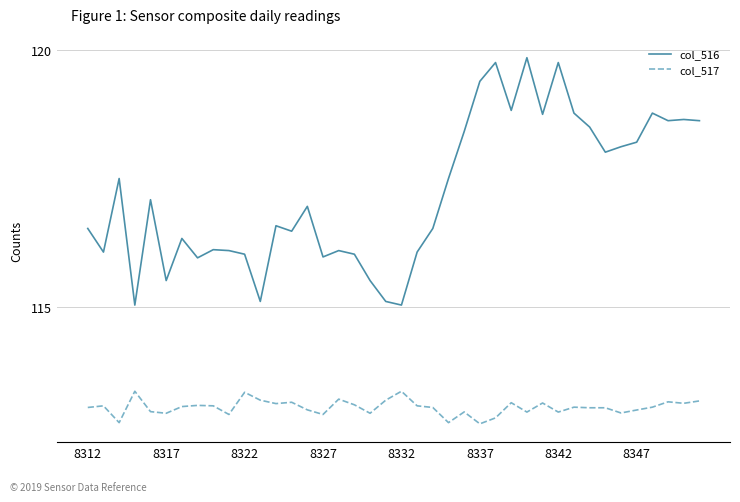

True or false: col_517 and col_516 cross at least once.

False